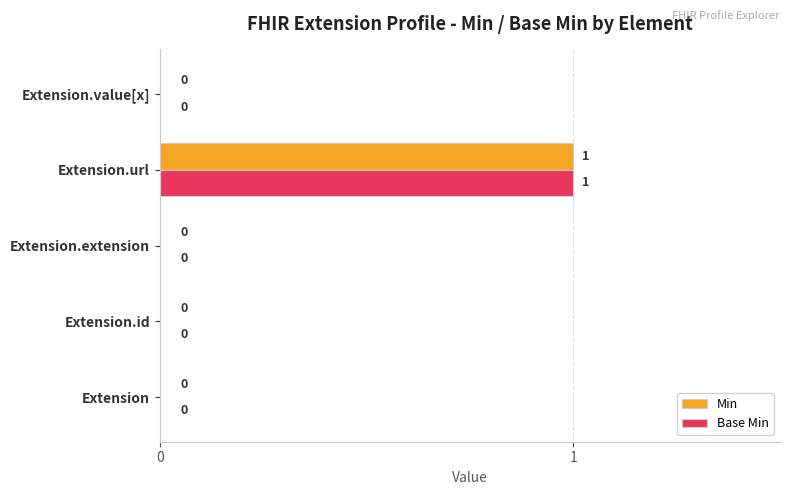

The Base Min series shows 1 at Extension.url. True or false?

True